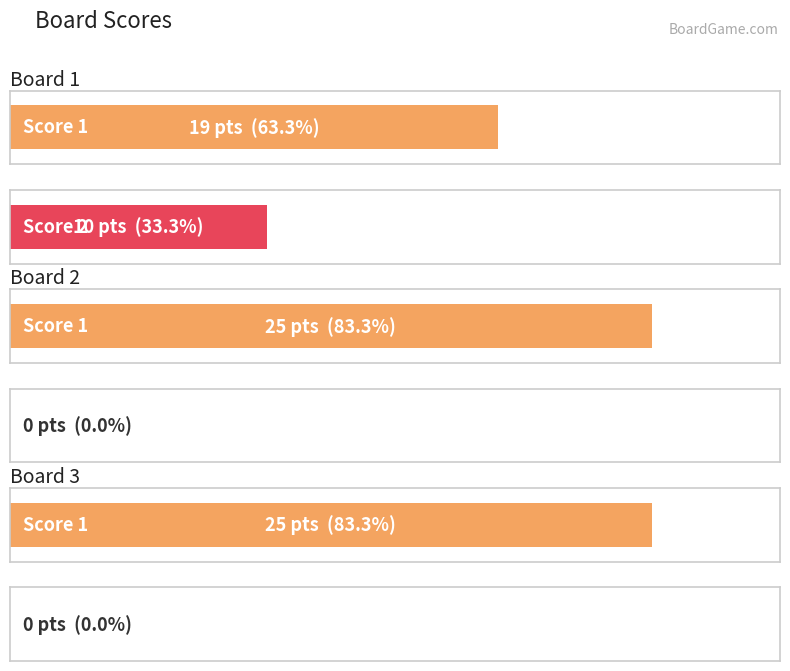

Reading right to left, what are all the values shown in this chart?

Score 1: 25	25	19
Score 2: 0	0	10